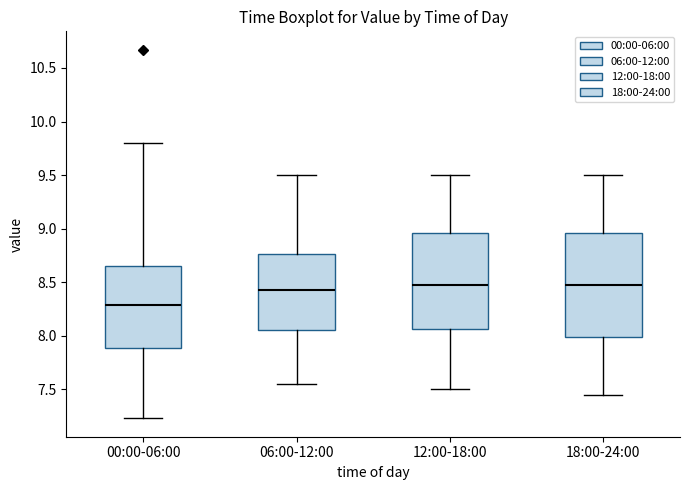

Reading left to right, read every box against the y-axis: the position of its median line, the range the box covers, and the ends of its whiskers. The values are not printed on the chart, so give them approximately, as read against the axis.

00:00-06:00: median 8.30, box 7.90 to 8.65, whiskers 7.25 to 9.80
06:00-12:00: median 8.45, box 8.05 to 8.75, whiskers 7.55 to 9.50
12:00-18:00: median 8.50, box 8.05 to 8.95, whiskers 7.50 to 9.50
18:00-24:00: median 8.50, box 8.00 to 8.95, whiskers 7.45 to 9.50